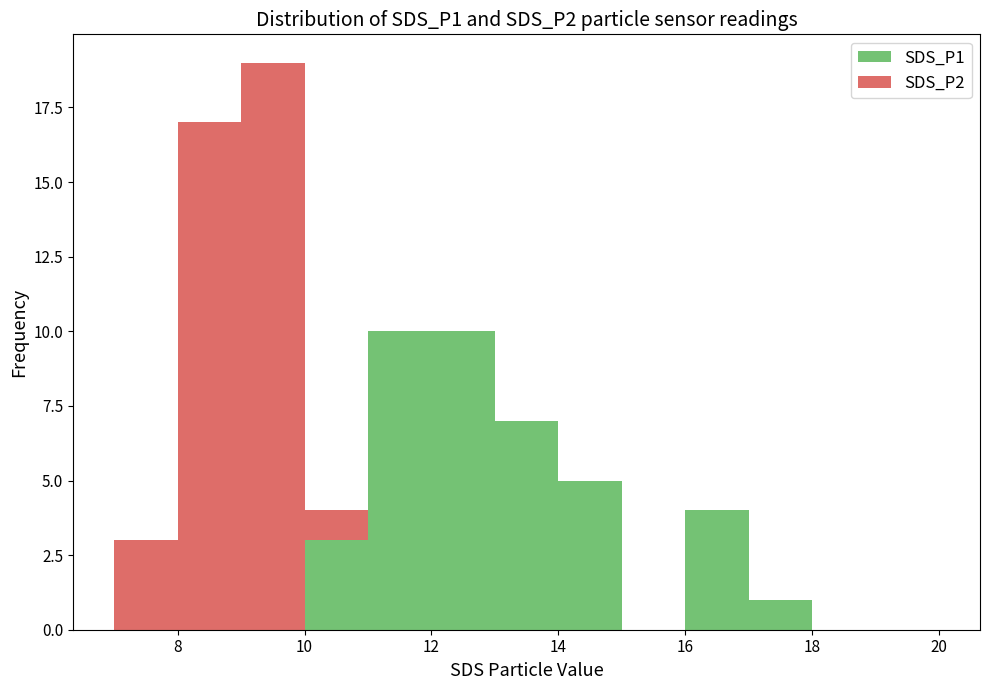

Reading left to right, list every stacked bar in this chart as the range it spans on the x-axis followed by its total height. The values are not printed on the chart, so give them approximately, as read against the axis.

7 to 8: 3
8 to 9: 17
9 to 10: 19
10 to 11: 4
11 to 12: 10
12 to 13: 10
13 to 14: 7
14 to 15: 5
15 to 16: 0
16 to 17: 4
17 to 18: 1
18 to 19: 0
19 to 20: 0